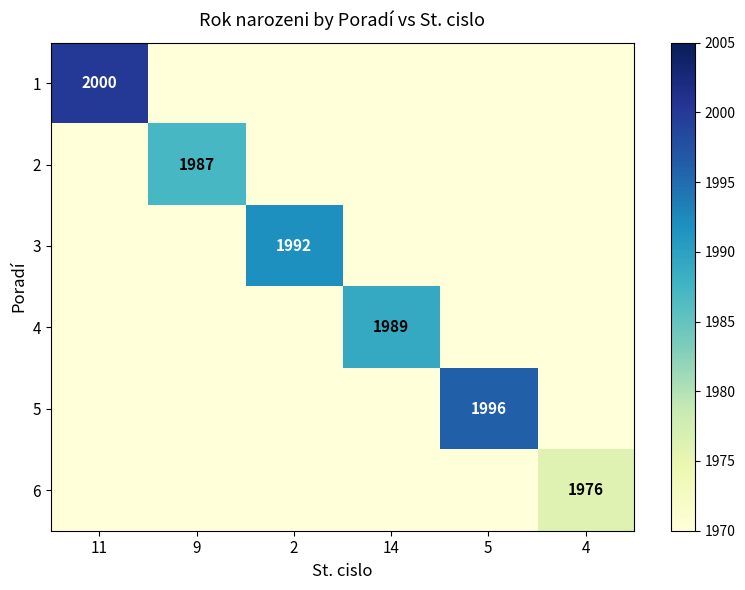

True or false: 5 has a value of 1996 at 5.

True